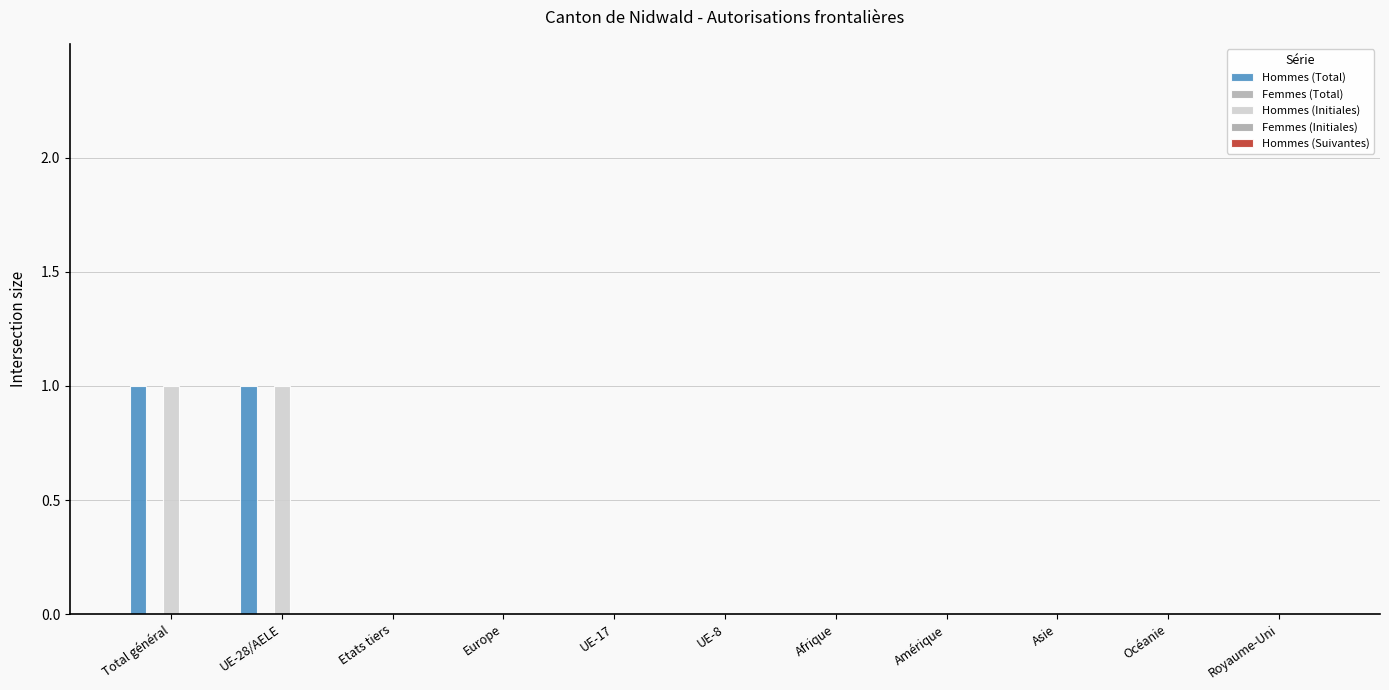

Rank the categories by Hommes (Initiales) value from highest to lowest.

Total général, UE-28/AELE, Etats tiers, Europe, UE-17, UE-8, Afrique, Amérique, Asie, Océanie, Royaume-Uni